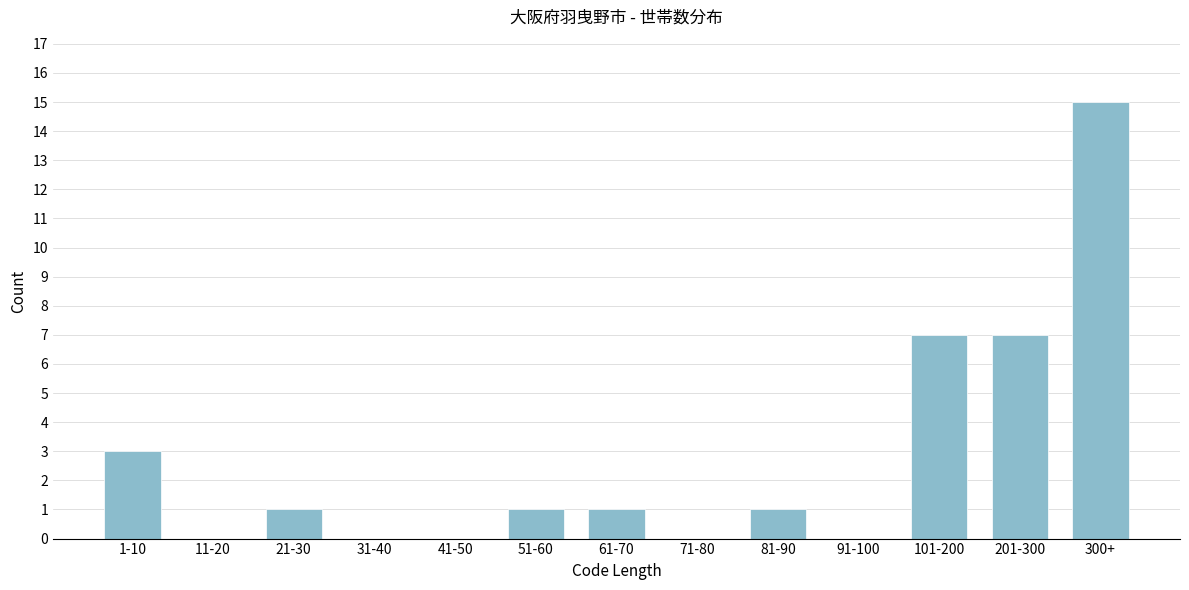

What is the sum of all values?

36